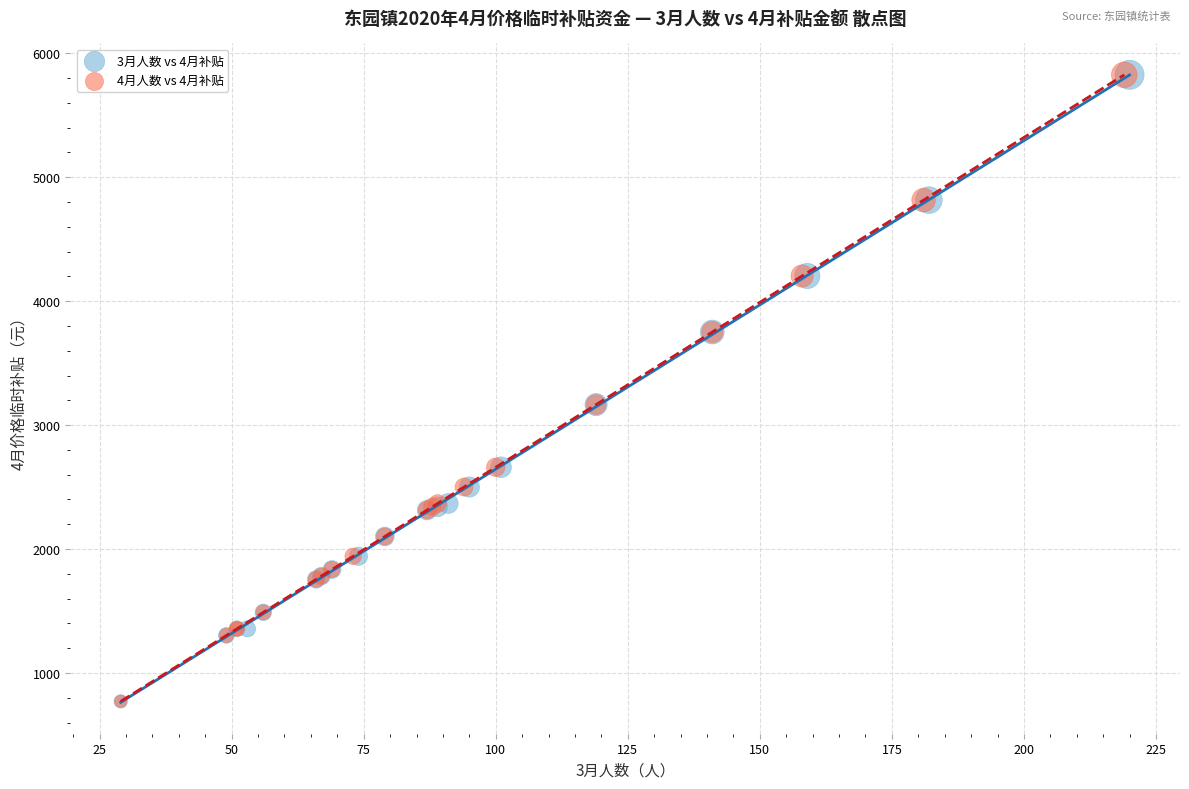

What are all the series names shown in the legend?

3月人数 vs 4月补贴, 4月人数 vs 4月补贴